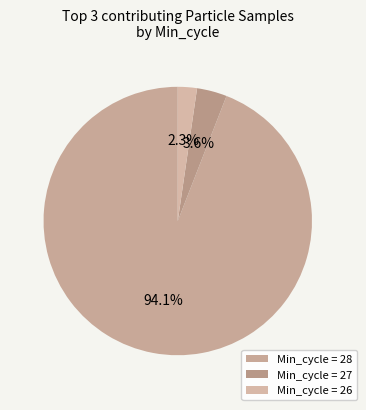

Count the number of slices in the pie.

3